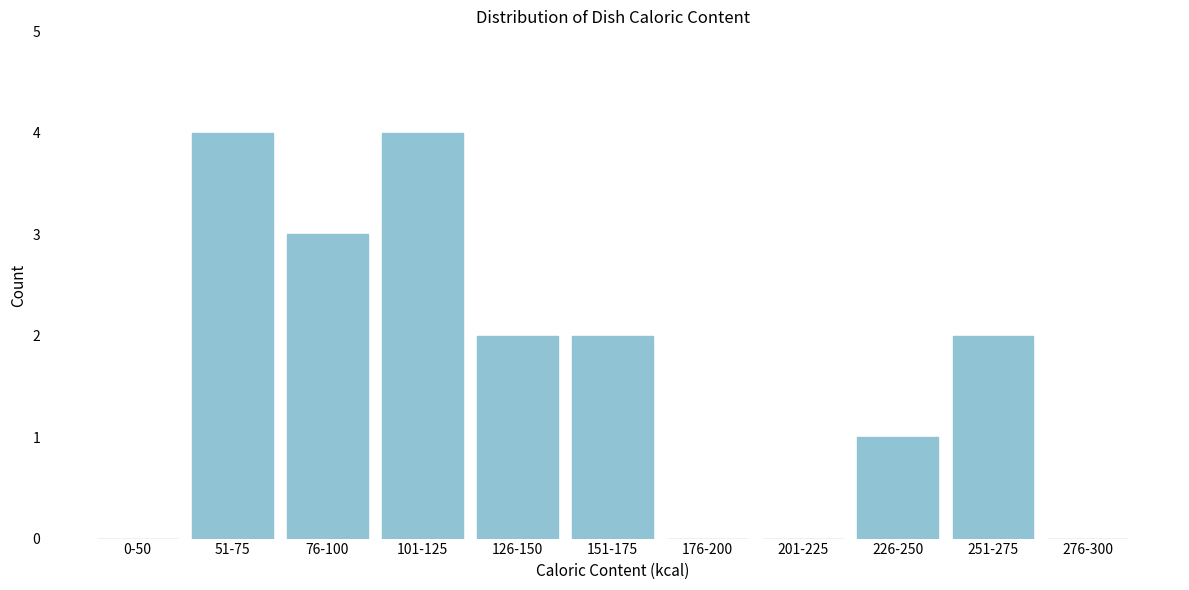

What is the sum of all values?

18